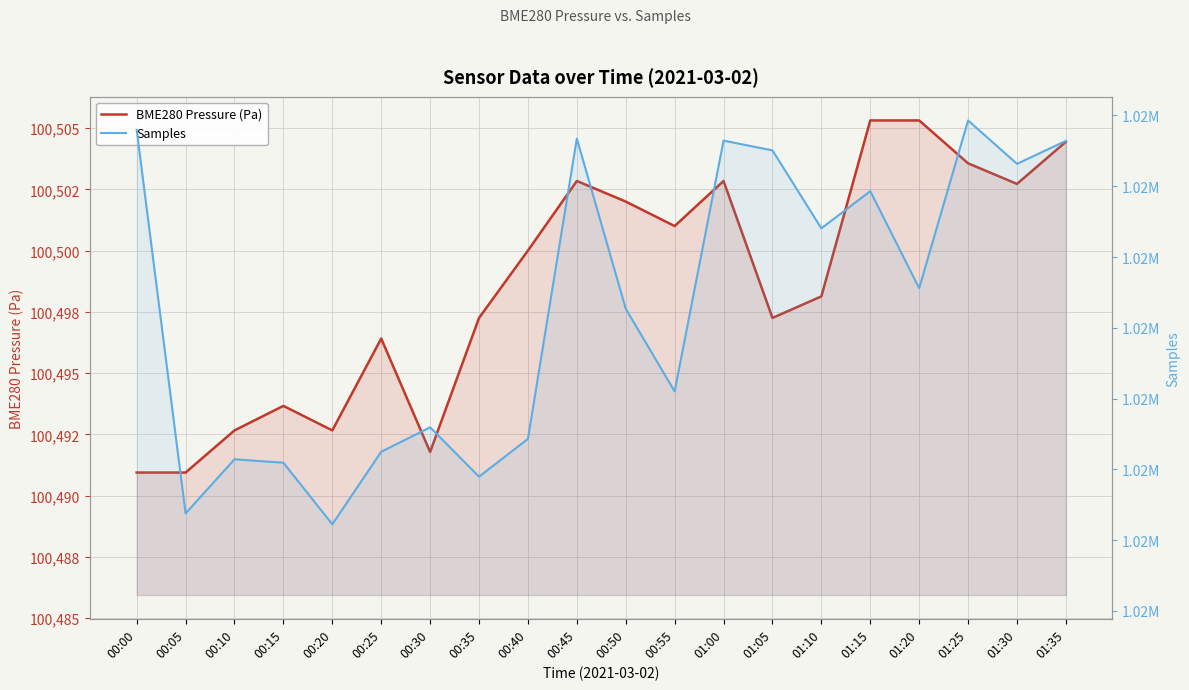

At which category is the sum across all series the highest?

01:25